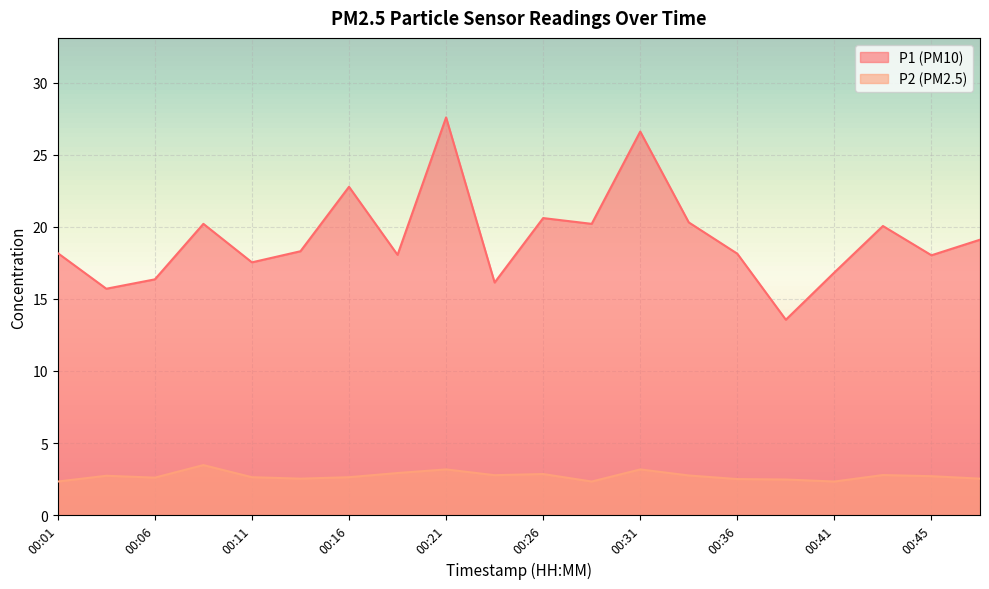

What is the value of the P1 point at the 20th from the left?

19.1